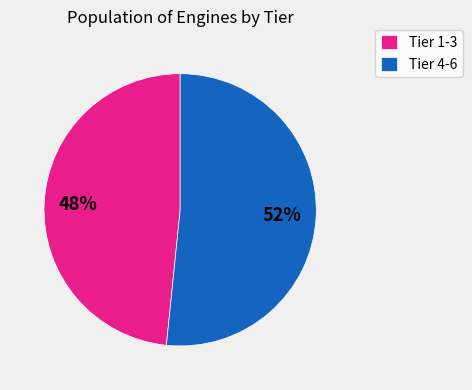

Is it true that Tier 1-3 is 48% of the pie?

True